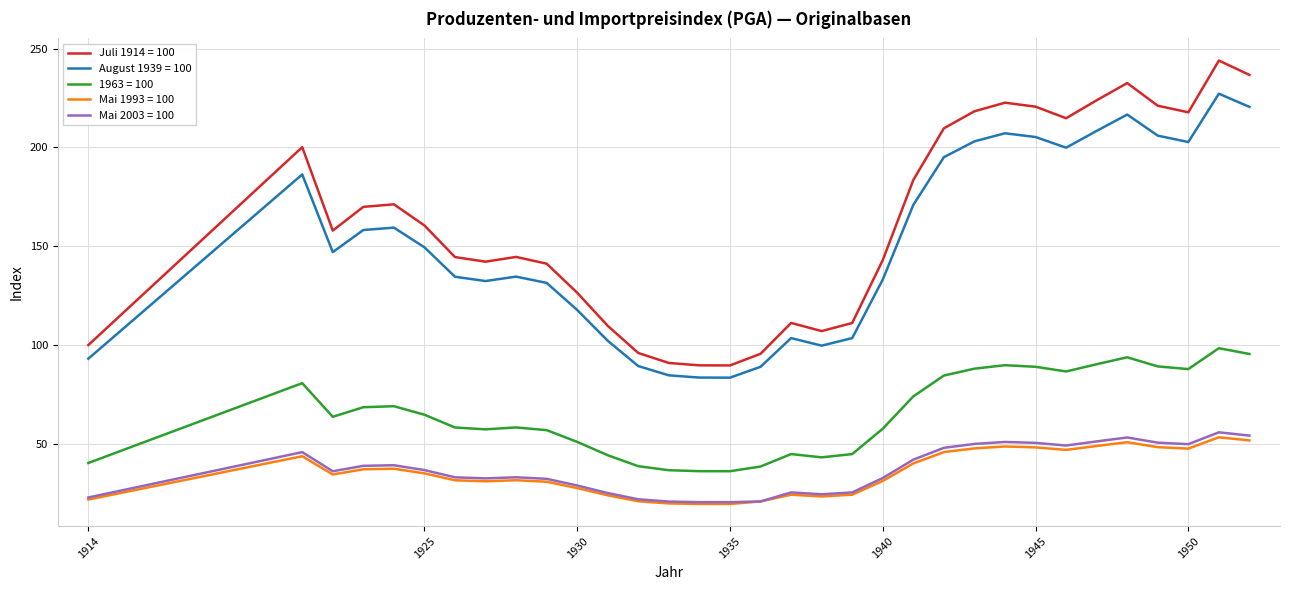

Does the chart display data point markers on the line(s)?

No